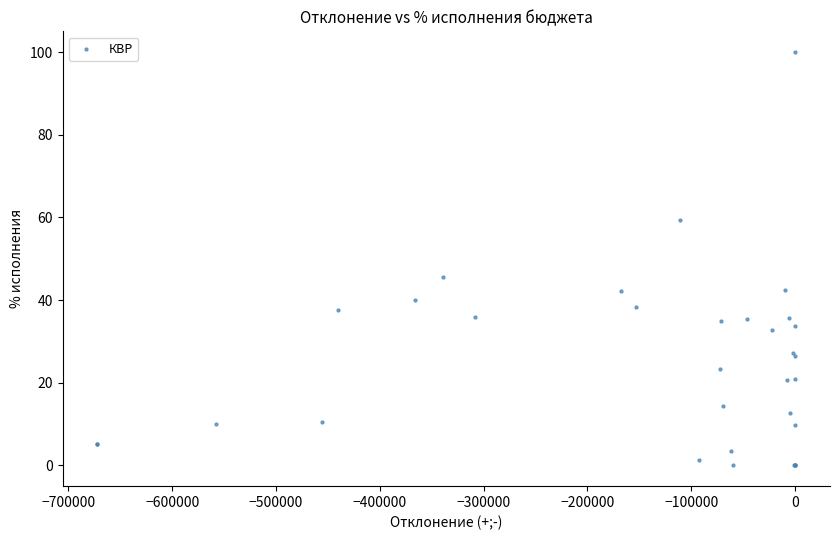

What Y value in the scatter plot is closest to 50?

45.6